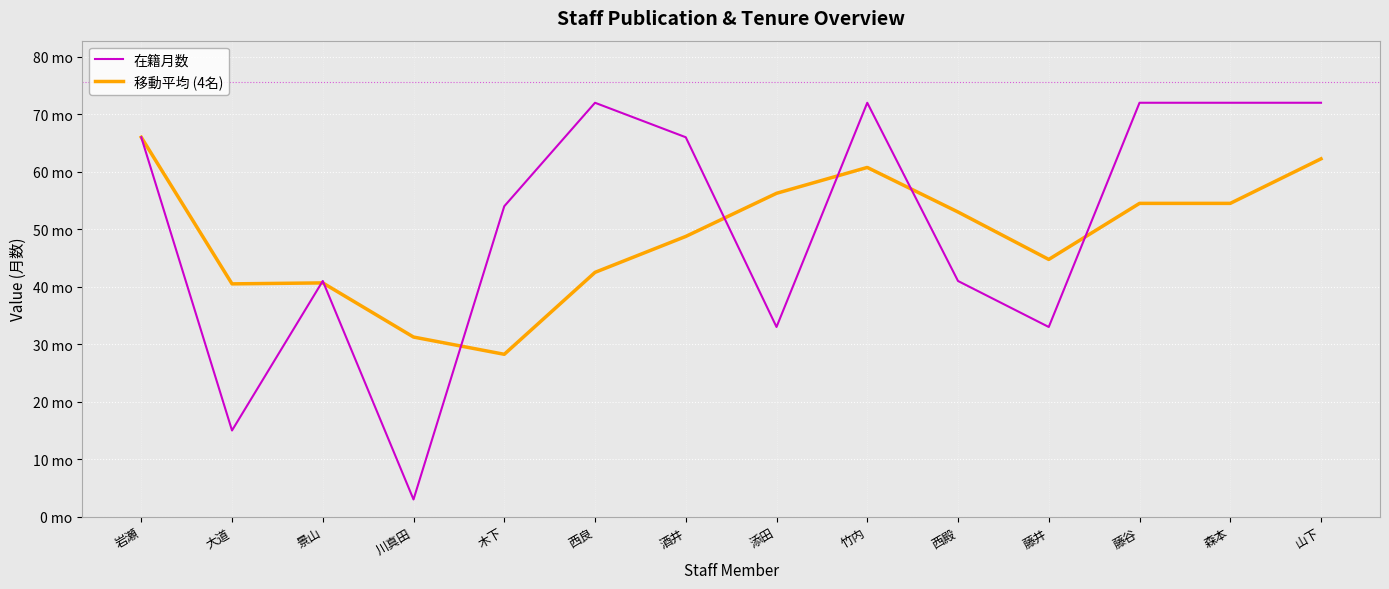

What is the label of the 4th point from the right?

藤井